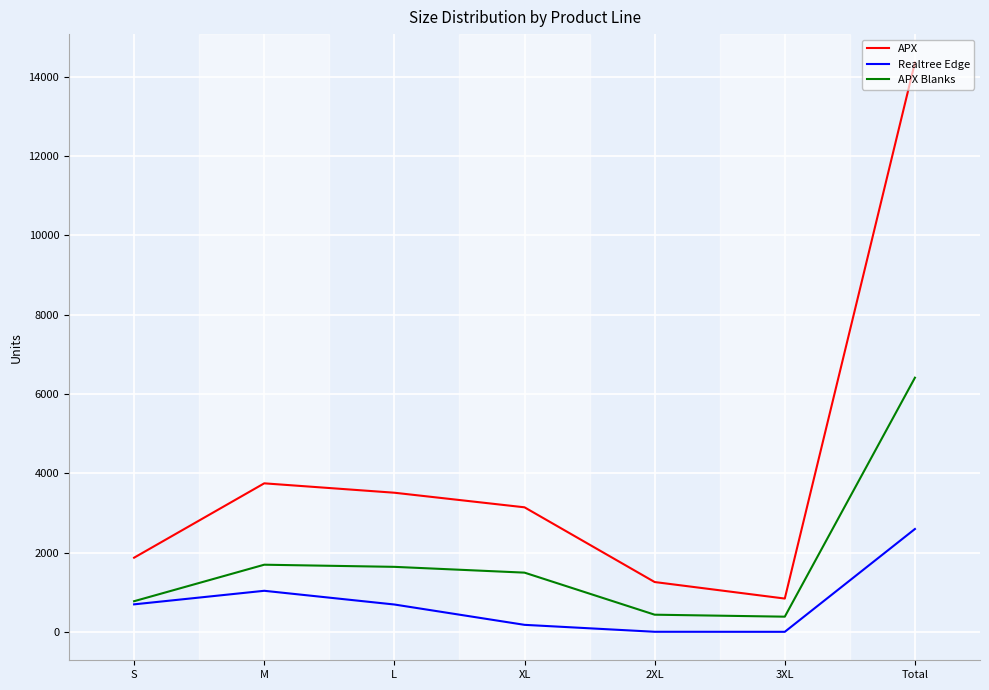

At which category is the sum across all series the highest?

Total